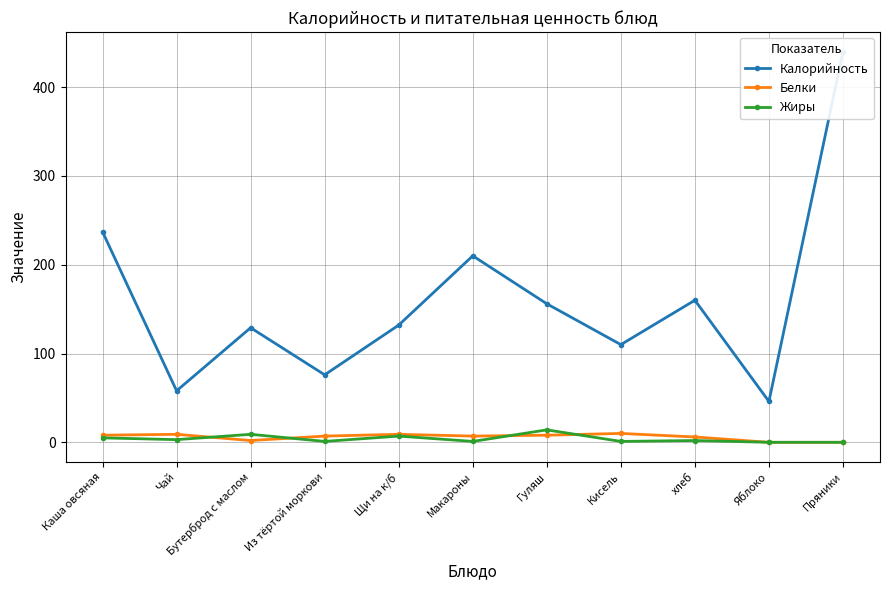

What is the maximum value for Жиры?

14